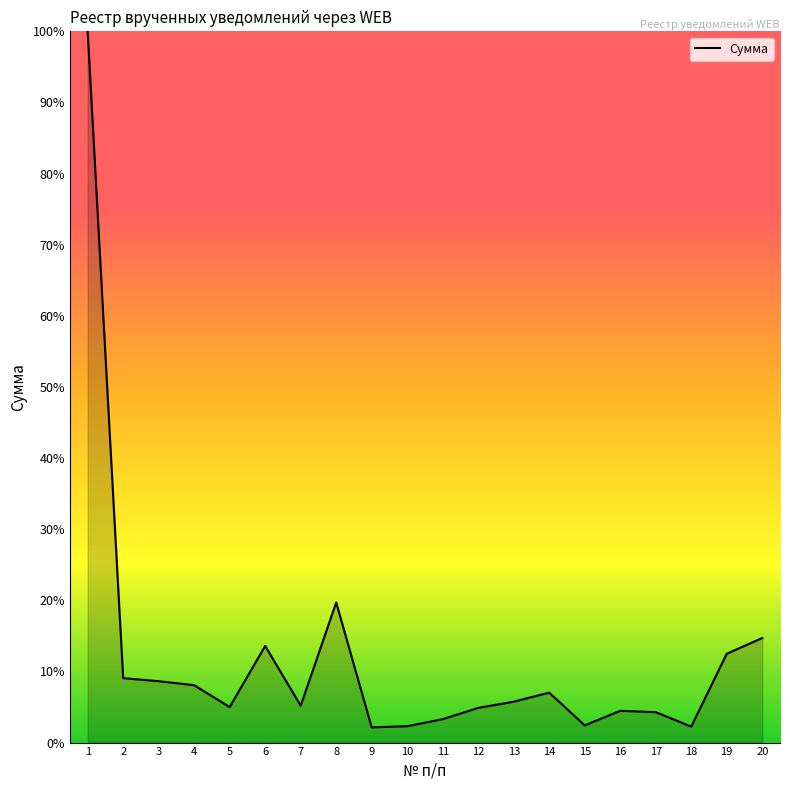

What is the difference between the second highest and second lowest values?

17.4